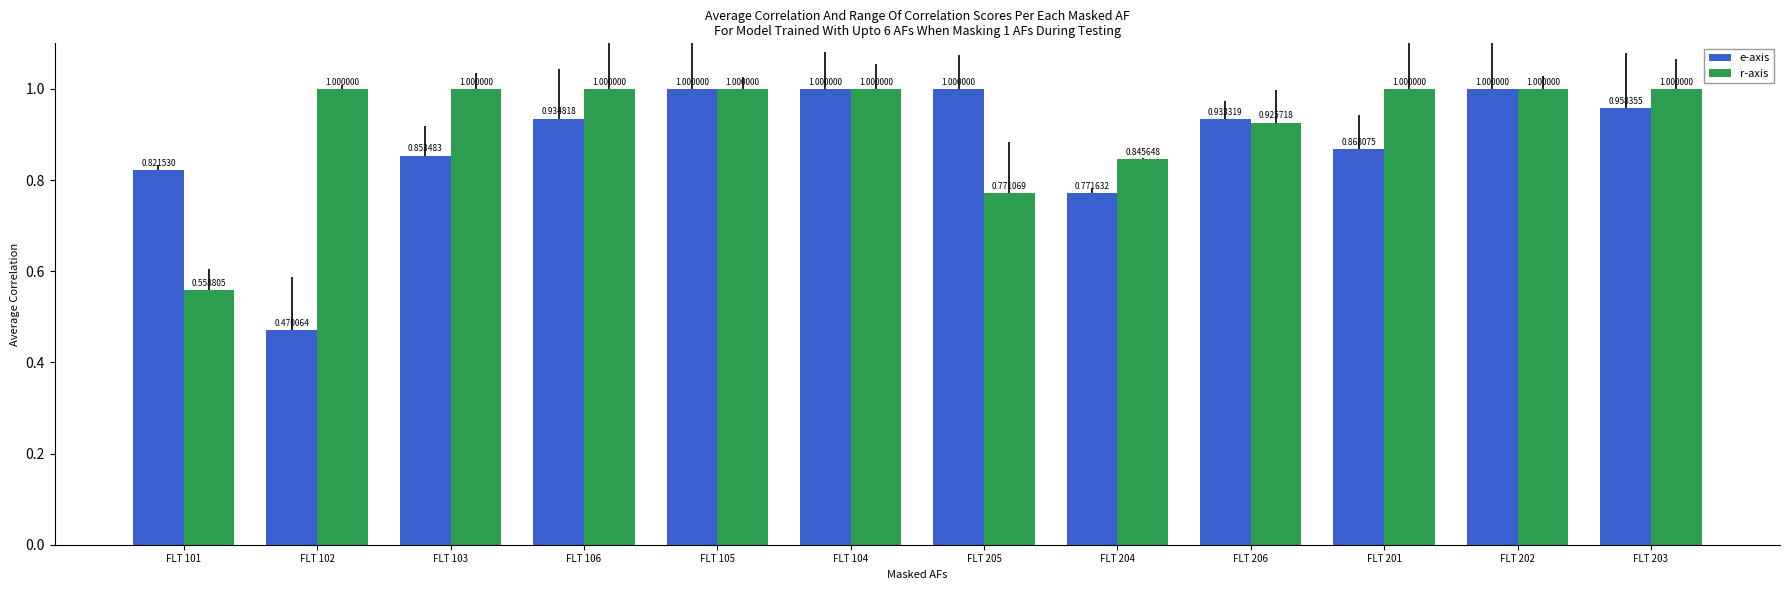

What is the difference between the e-axis values at FLT 103 and FLT 203?

0.1